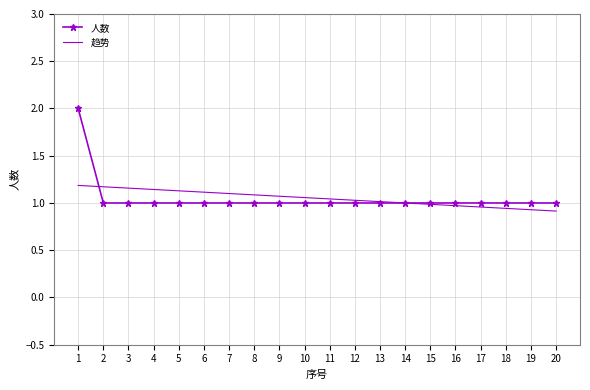

What is the sum of the 人数 values at 1 and 2?

3.0